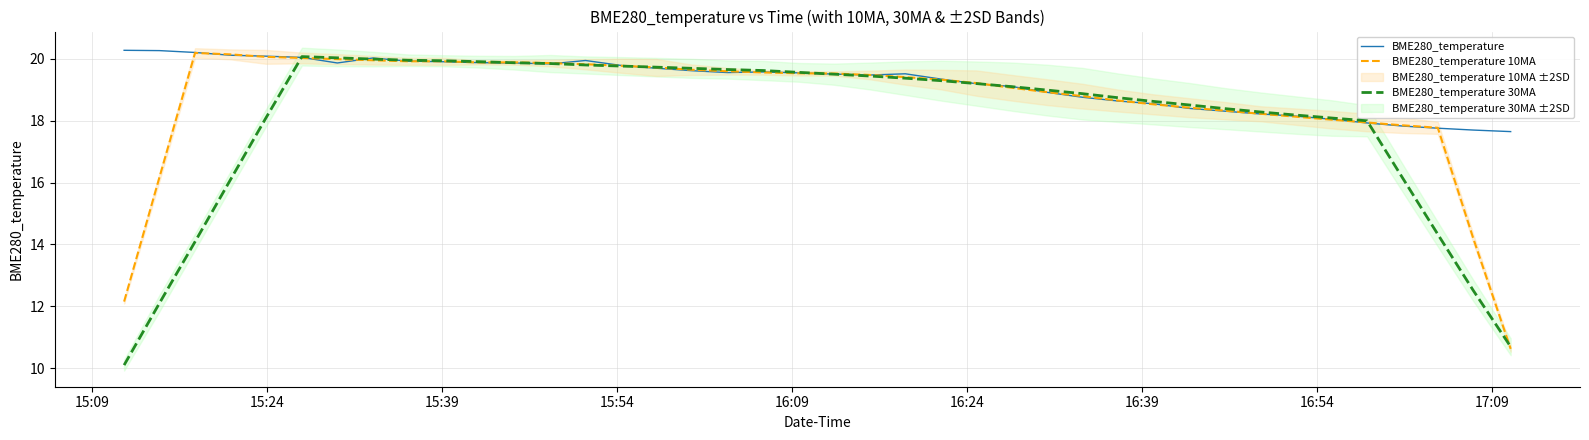

What is the lowest value of the BME280_temperature 30MA series?

10.1